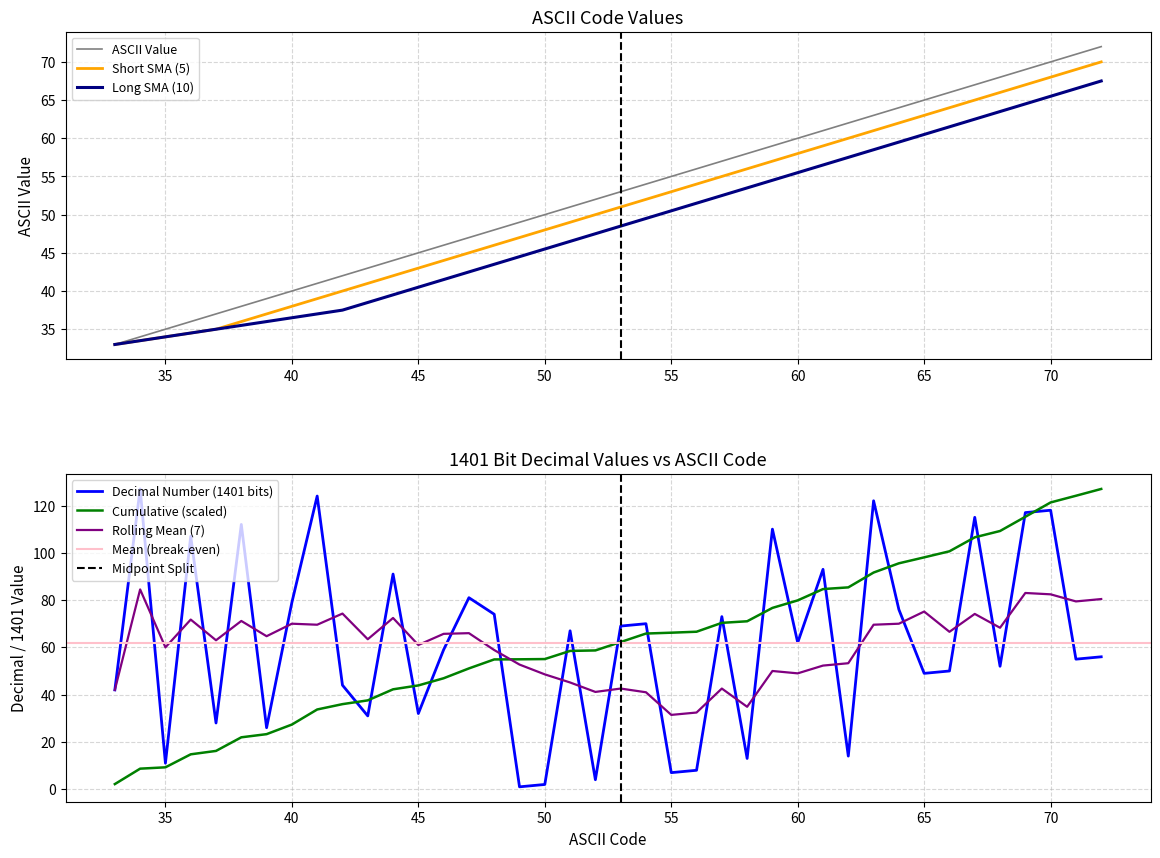

What is the lowest value of the ASCII (decimal) series?

33.0